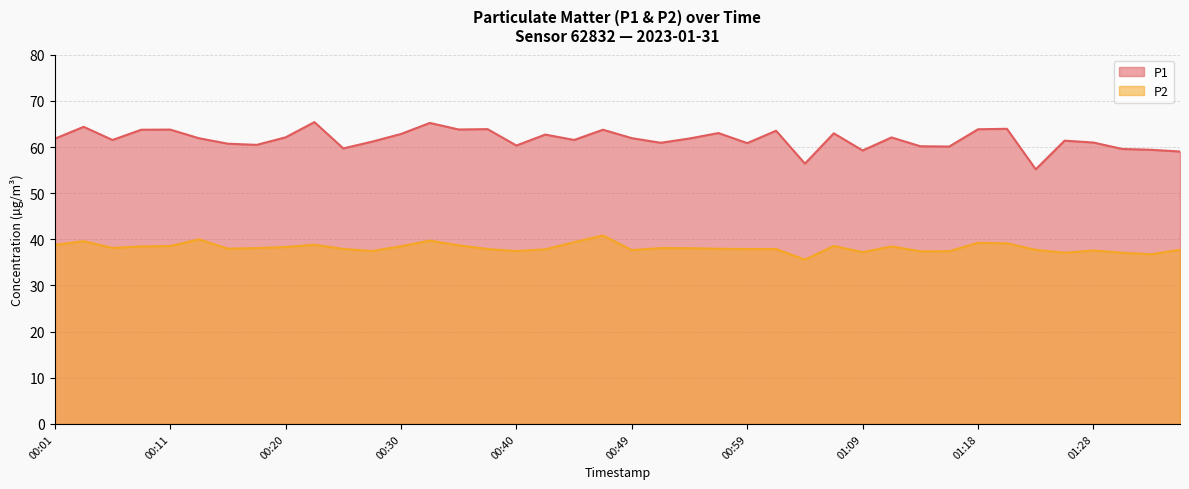

Which series changed the most between 00:47 and 01:31?

P1